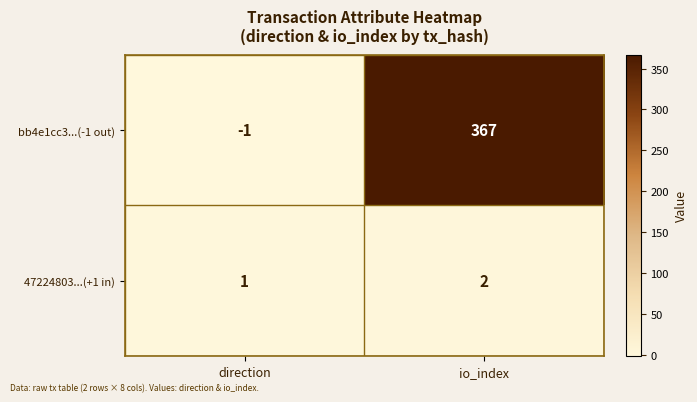

Where is bb4e1cc3...(-1 out) nearest to the value 183?

direction